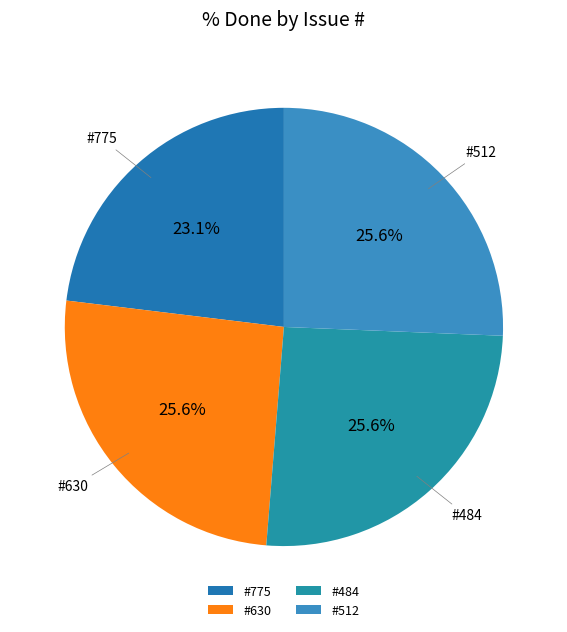

Do #484 and #775 together represent more than half of the pie?

No